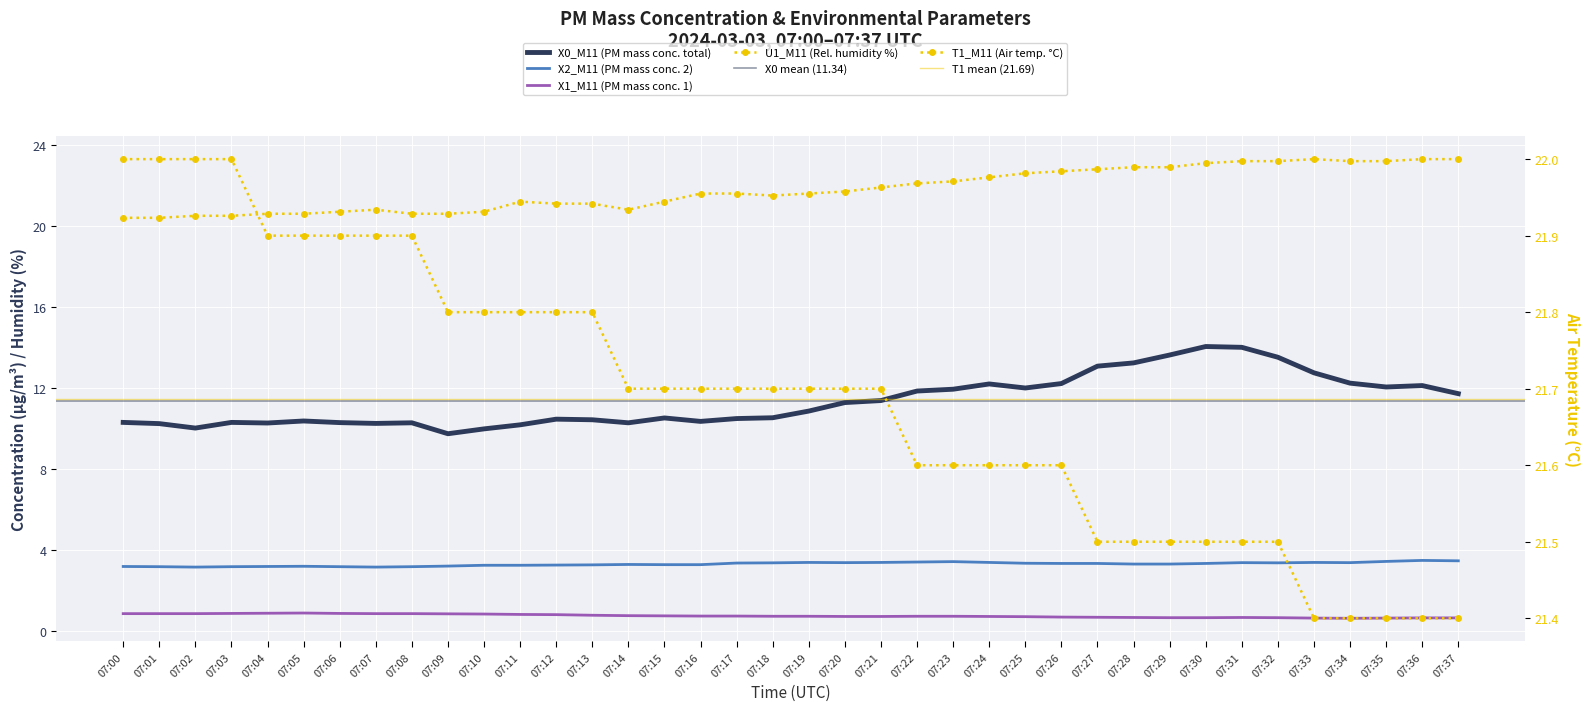

What is the difference between the maximum and minimum values in the T1_M11 (Air temp. °C) series?

0.6